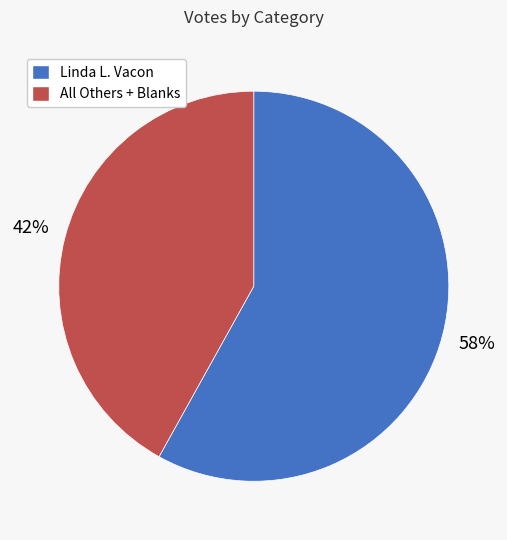

Is there any slice that represents more than half of the pie?

Yes